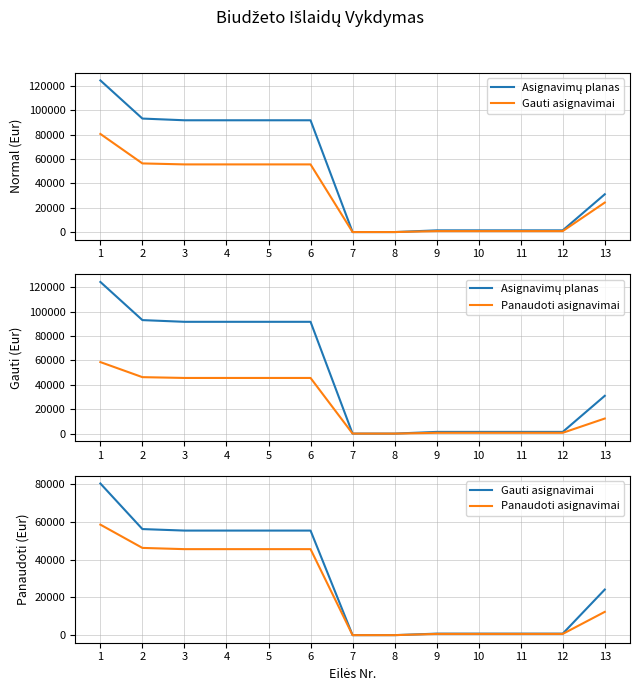

At which category is the sum across all series the highest?

1